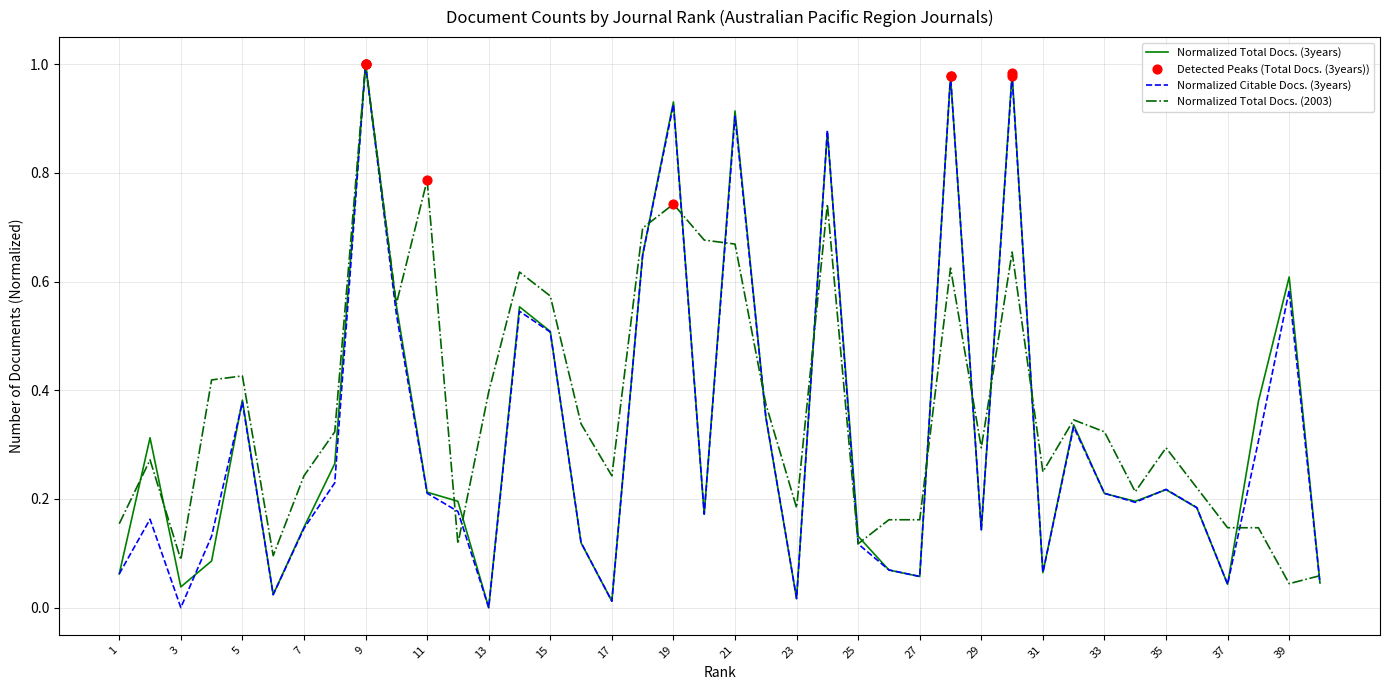

How many lines are shown in the chart?

3